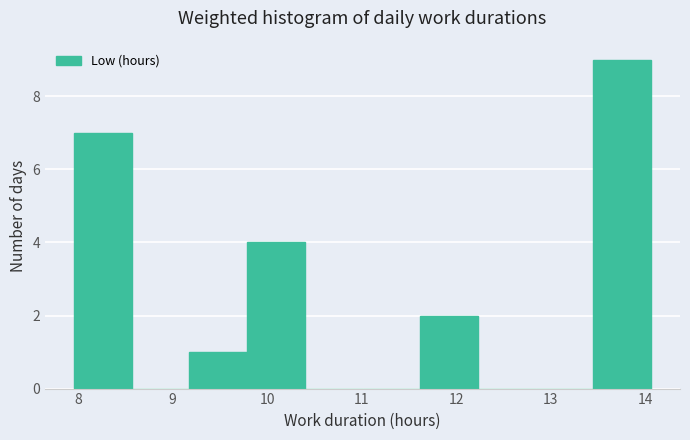

What is the height of the bar covering 13.45 to 14.06 on the x-axis? Neither the bar edges nor the heights are printed on the chart, so give them approximately, as read against the axes.

9